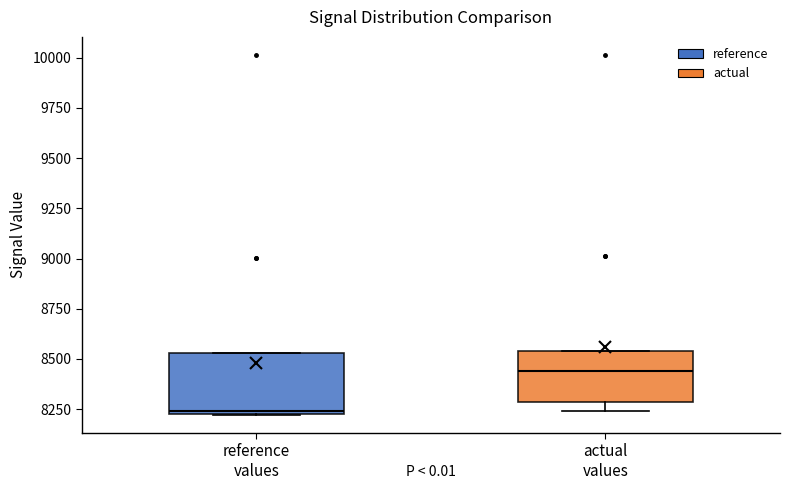

Reading left to right, transcribe this box plot: for each box, give where its median line is, the range the box spans, and where its two whiskers end, as read against the y-axis. The values are not printed on the chart, so give them approximately, as read against the axis.

reference values: median 8250, box 8250 to 8550, whiskers 8200 to 8550
actual values: median 8450, box 8300 to 8550, whiskers 8250 to 8550